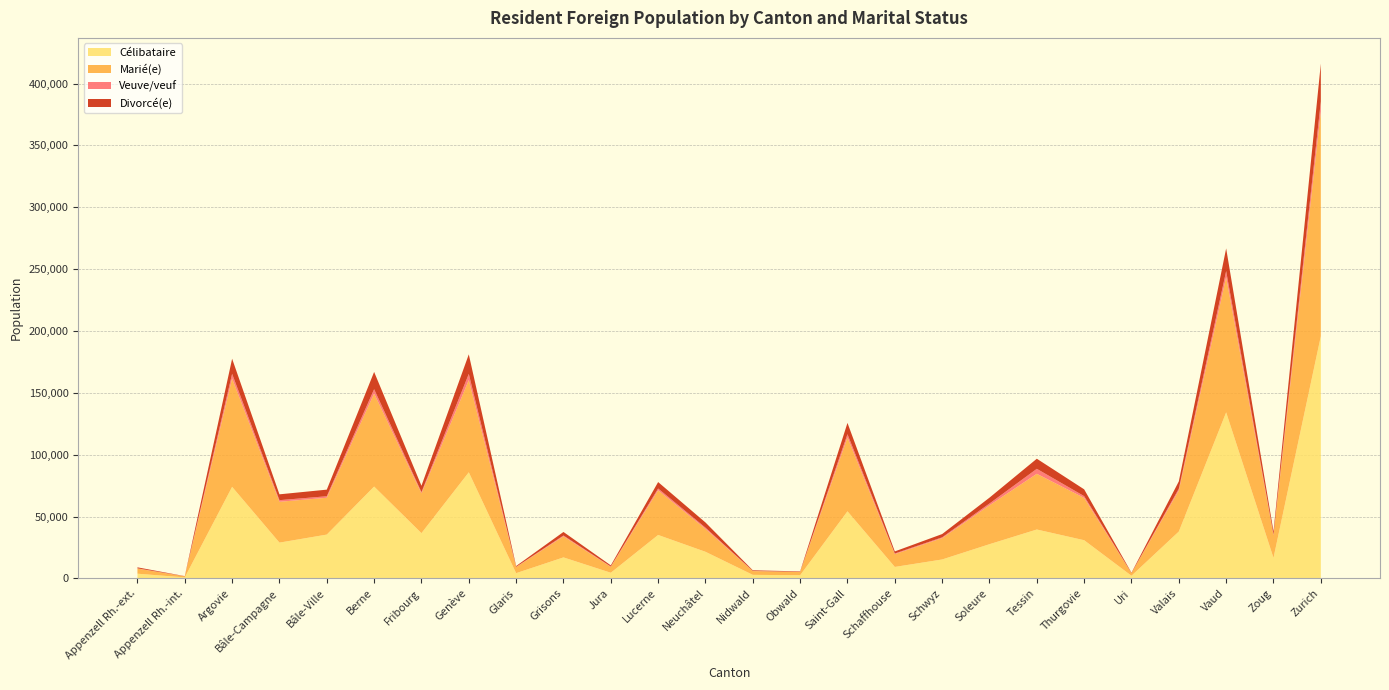

Reading right to left, transcribe all the data shown in this chart.

Célibataire: 195812	16564	134181	37849	2101	30839	39489	27617	15265	9233	54207	2540	2835	21479	35085	4533	16944	4206	85742	36546	74222	35389	28891	73972	770	3775
Marié(e): 181588	18309	109373	33218	2096	34189	45032	31447	17261	10352	59675	2625	3054	18544	36106	4749	17025	4909	74544	32183	75252	29773	33023	87638	881	4159
Veuve/veuf: 8157	634	4894	1436	60	1454	4040	1443	636	516	2674	99	113	974	1459	295	670	199	5005	980	3443	1218	1309	3745	33	178
Divorcé(e): 30572	2403	18289	5897	318	5490	8157	4736	2648	1682	9121	380	515	4188	5197	923	2876	650	15792	5159	13975	5348	4711	12198	130	806